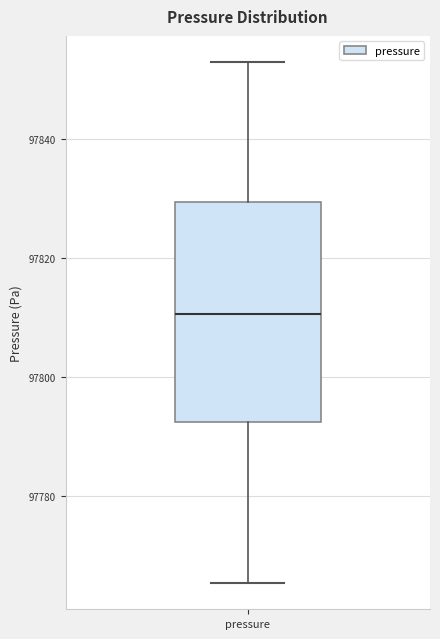

Transcribe this box plot: give where the median line is, the range the box spans, and where the two whiskers end, as read against the y-axis. The values are not printed on the chart, so give them approximately, as read against the axis.

median 97810, box 97792 to 97830, whiskers 97766 to 97854